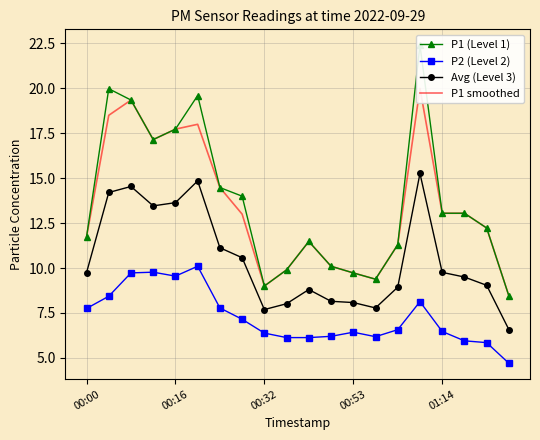

How many series are shown in this chart?

4